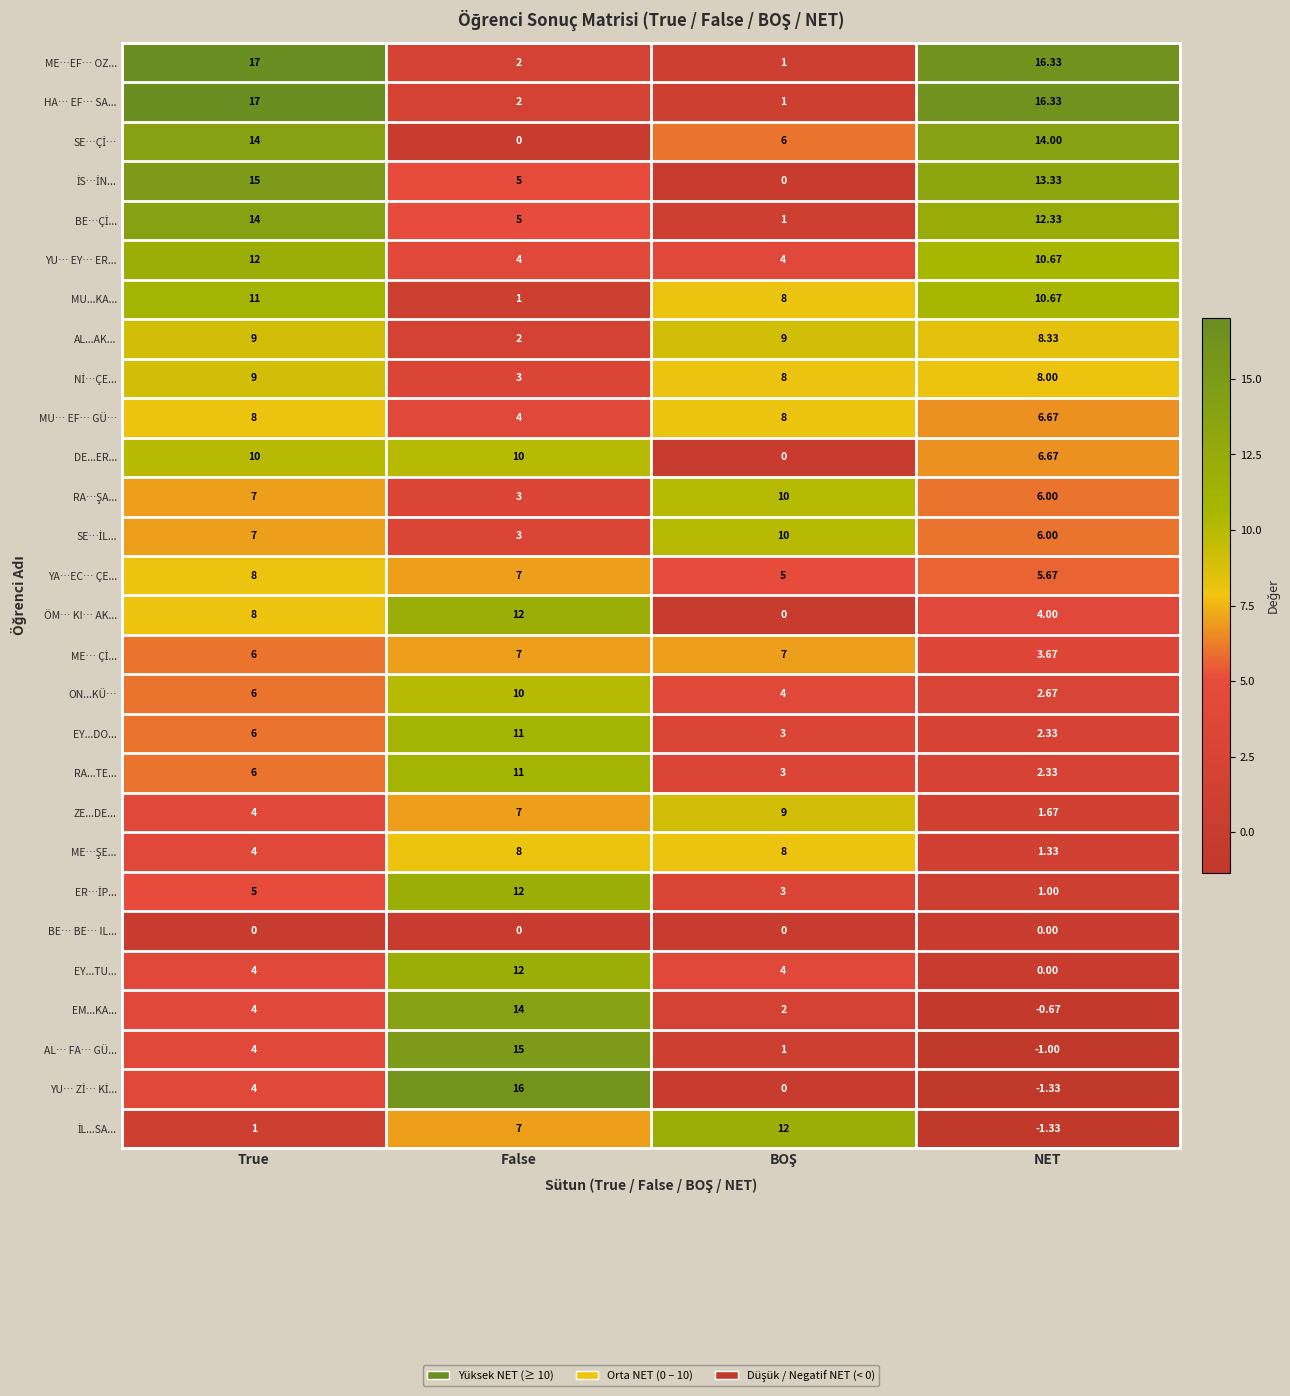

Where is HA… EF… SA... nearest to the value 9?

False